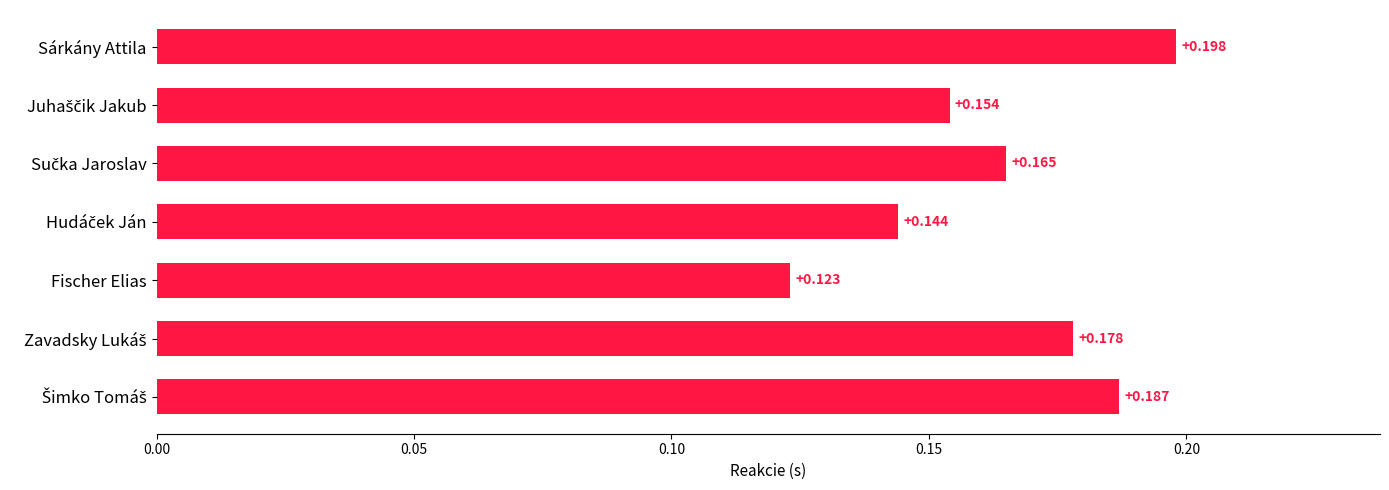

At which category does the chart reach its peak across all series?

Sárkány Attila